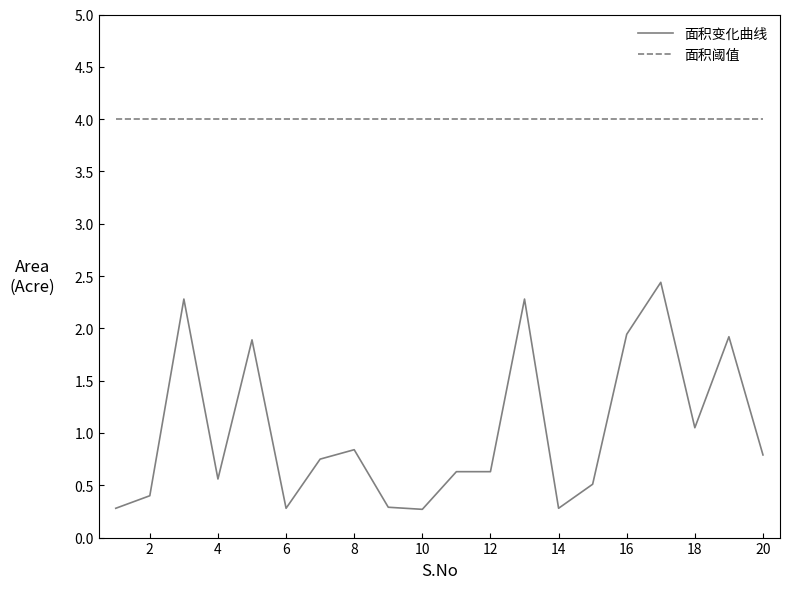

True or false: 面积阈值 and 面积变化曲线 intersect in this chart.

False